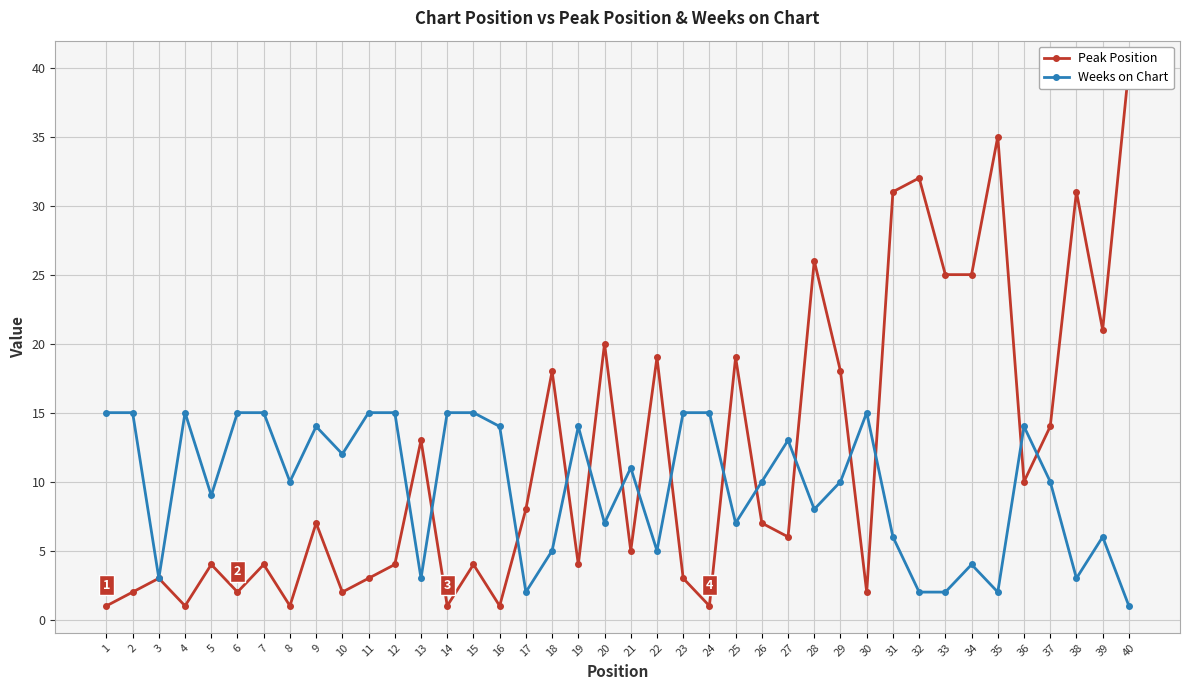

Which category has the highest value across all series?

40